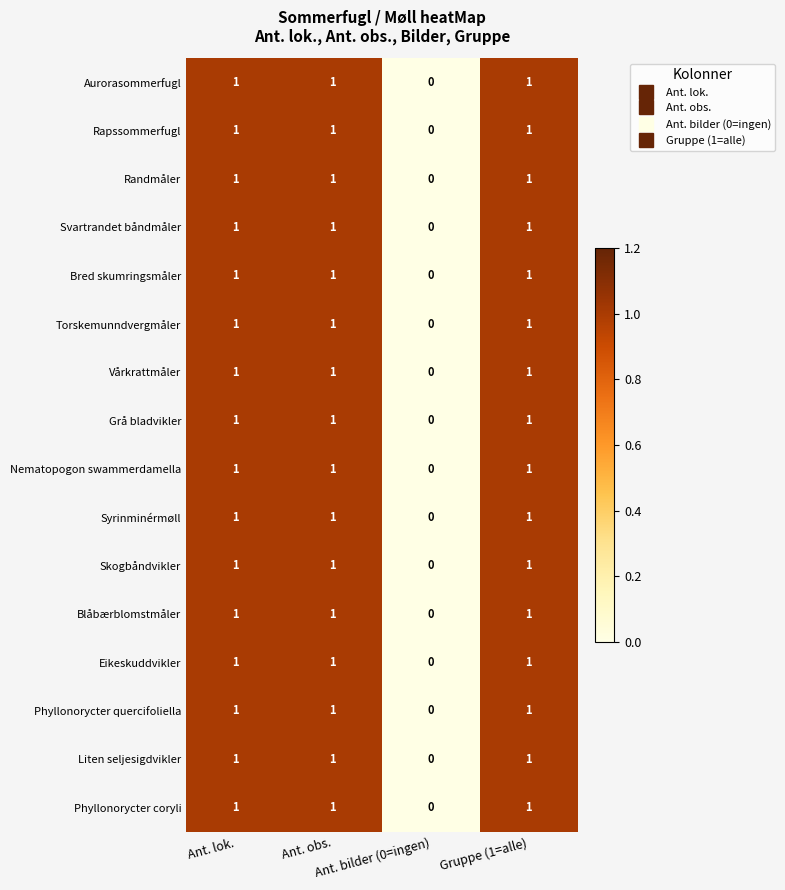

How many Torskemunndvergmåler values are between 1 and 2?

3